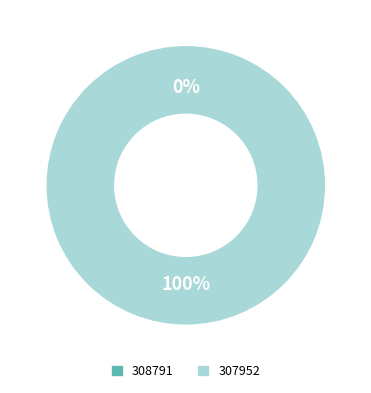

Which slice is the largest?

307952